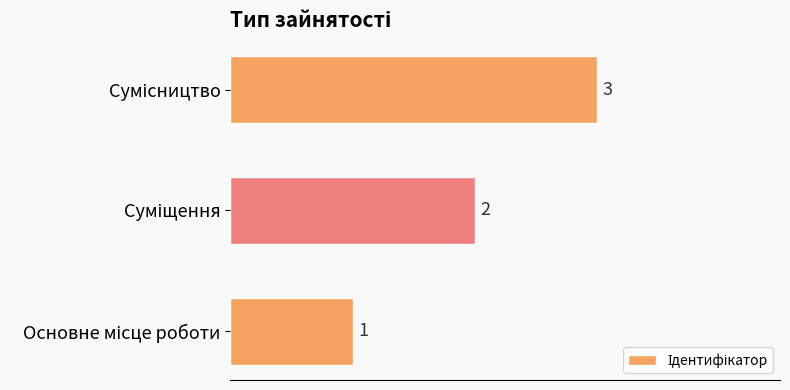

What is the sum of all values?

6